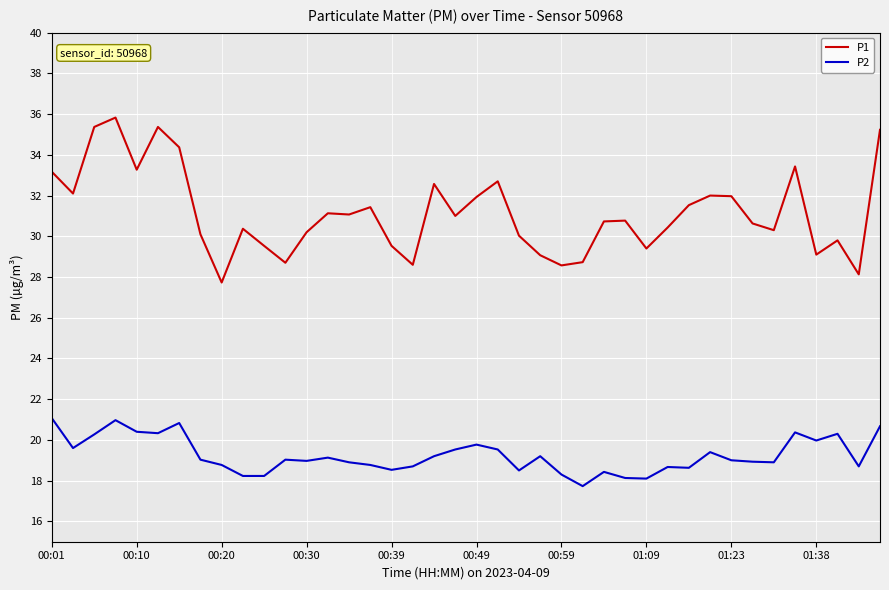

List the series in order of their peak value, highest first.

P1, P2